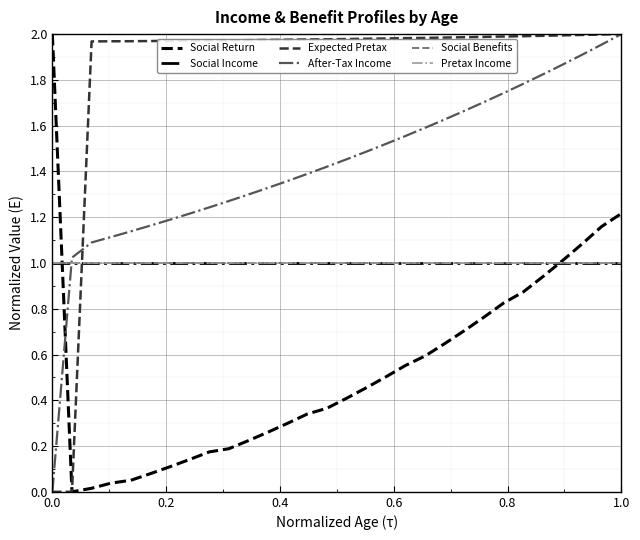

Reading left to right, extract all data points from this chart.

Social Return: 2.0	0.0	0.0	0.0	0.1	0.1	0.1	0.1	0.2	0.2	0.2	0.3	0.3	0.3	0.4	0.4	0.5	0.5	0.6	0.6	0.6	0.7	0.8	0.8	0.9	0.9	1.0	1.1	1.2	1.2
Social Income: 1.0	1.0	1.0	1.0	1.0	1.0	1.0	1.0	1.0	1.0	1.0	1.0	1.0	1.0	1.0	1.0	1.0	1.0	1.0	1.0	1.0	1.0	1.0	1.0	1.0	1.0	1.0	1.0	1.0	1.0
Expected Pretax: 0.0	0.0	2.0	2.0	2.0	2.0	2.0	2.0	2.0	2.0	2.0	2.0	2.0	2.0	2.0	2.0	2.0	2.0	2.0	2.0	2.0	2.0	2.0	2.0	2.0	2.0	2.0	2.0	2.0	2.0
After-Tax Income: 0.0	1.0	1.1	1.1	1.1	1.2	1.2	1.2	1.2	1.3	1.3	1.3	1.4	1.4	1.4	1.5	1.5	1.5	1.6	1.6	1.6	1.7	1.7	1.7	1.8	1.8	1.9	1.9	2.0	2.0
Social Benefits: 1.0	1.0	1.0	1.0	1.0	1.0	1.0	1.0	1.0	1.0	1.0	1.0	1.0	1.0	1.0	1.0	1.0	1.0	1.0	1.0	1.0	1.0	1.0	1.0	1.0	1.0	1.0	1.0	1.0	1.0
Pretax Income: 1.0	1.0	1.0	1.0	1.0	1.0	1.0	1.0	1.0	1.0	1.0	1.0	1.0	1.0	1.0	1.0	1.0	1.0	1.0	1.0	1.0	1.0	1.0	1.0	1.0	1.0	1.0	1.0	1.0	1.0